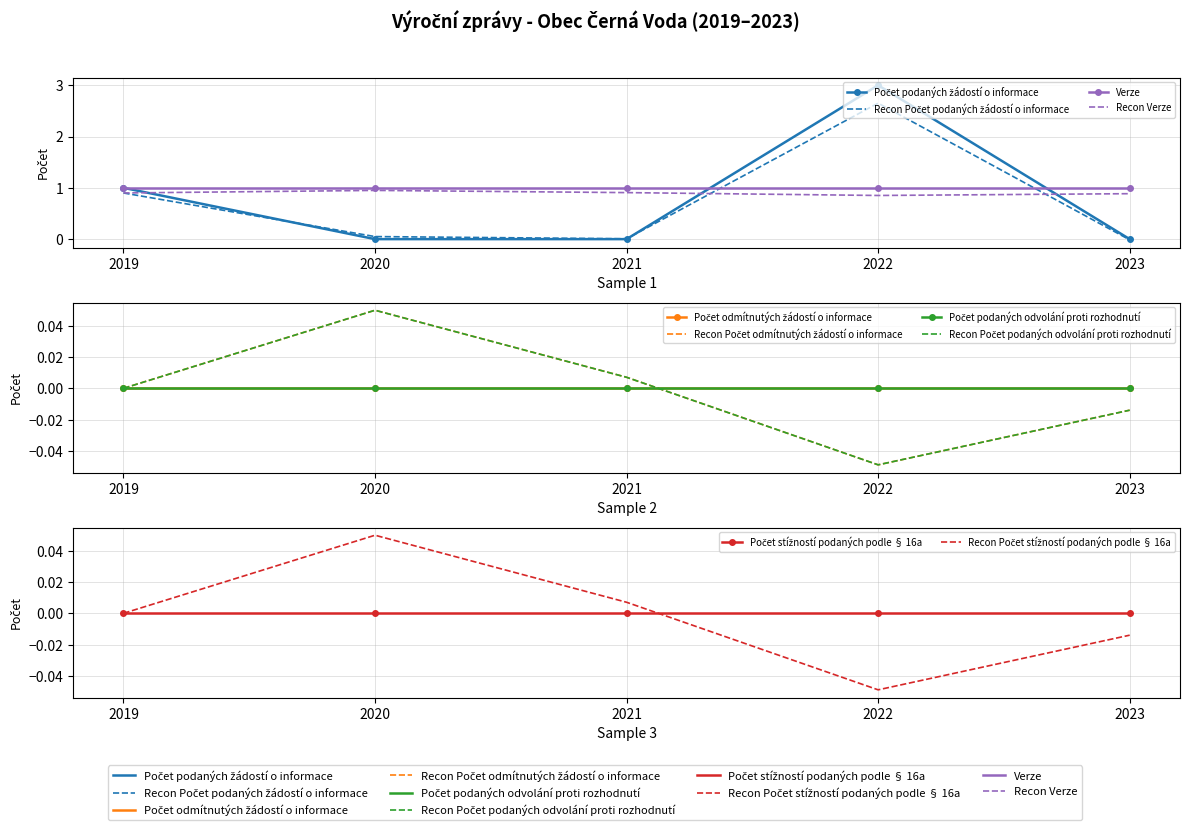

The Počet stížností podaných podle § 16a series shows 0 at 2021. True or false?

True